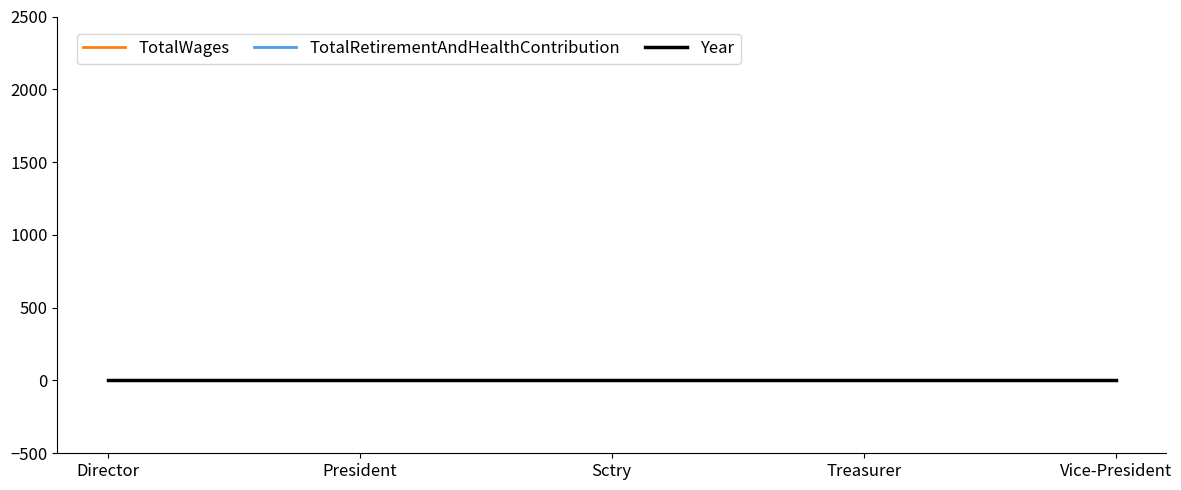

True or false: TotalRetirementAndHealthContribution and Year cross at least once.

False